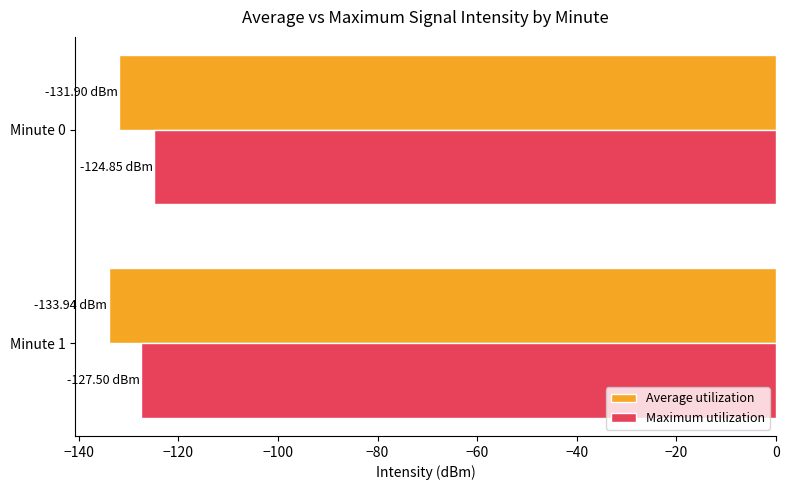

Which category has the lowest value across all series?

Minute 1